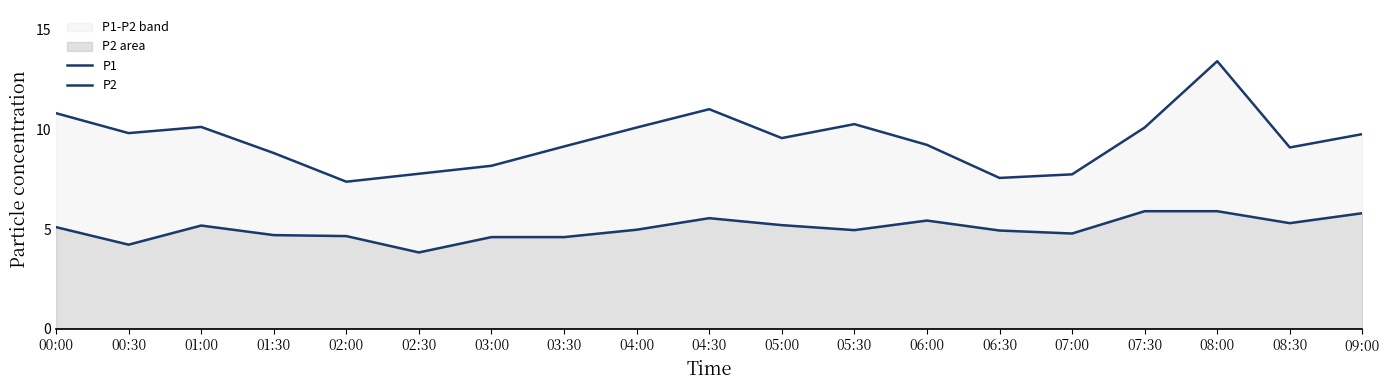

Read the P2 value at 02:30.

3.8